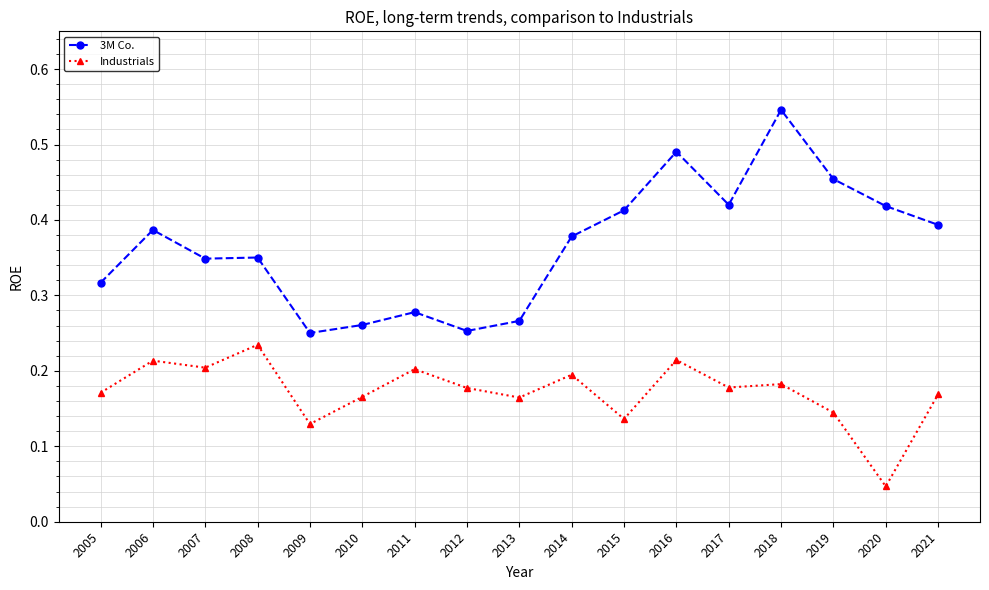

True or false: Industrials has more than 1 interior local peaks.

True